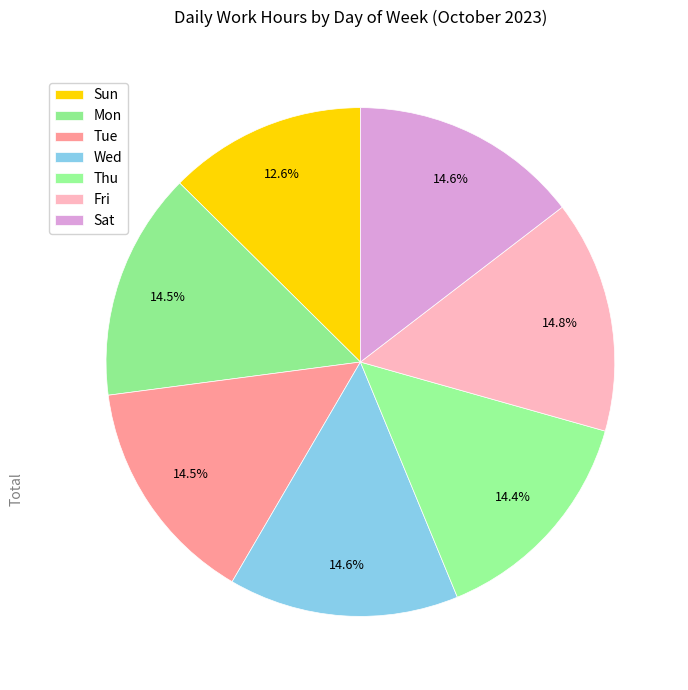

What percentage is NOT represented by Wed?

85.4%